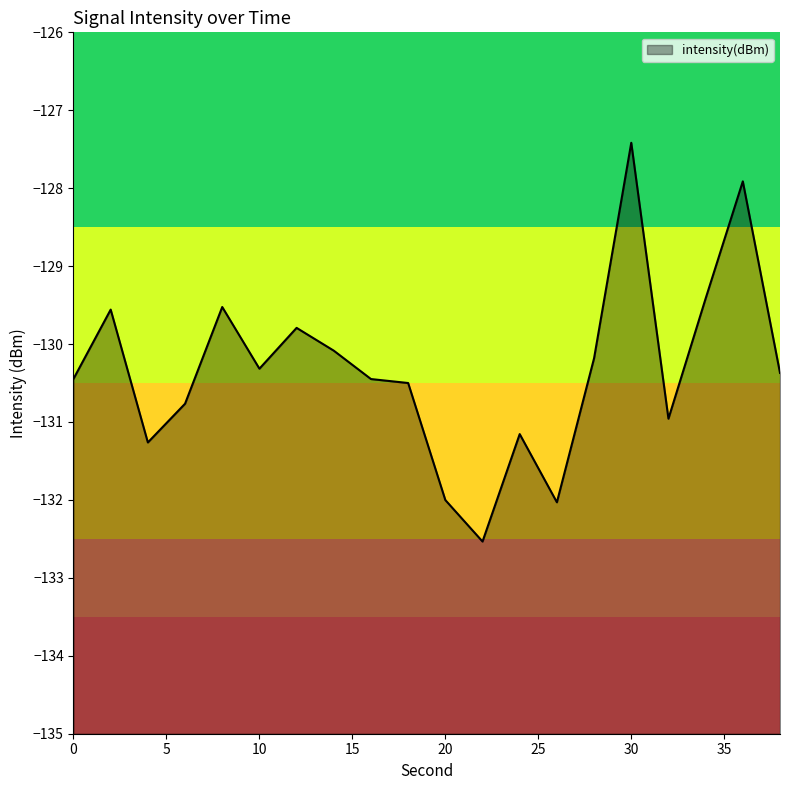

Reading right to left, extract all data points from this chart.

-130.4	-127.9	-129.4	-131.0	-127.4	-130.2	-132.0	-131.2	-132.5	-132.0	-130.5	-130.4	-130.1	-129.8	-130.3	-129.5	-130.8	-131.3	-129.6	-130.4